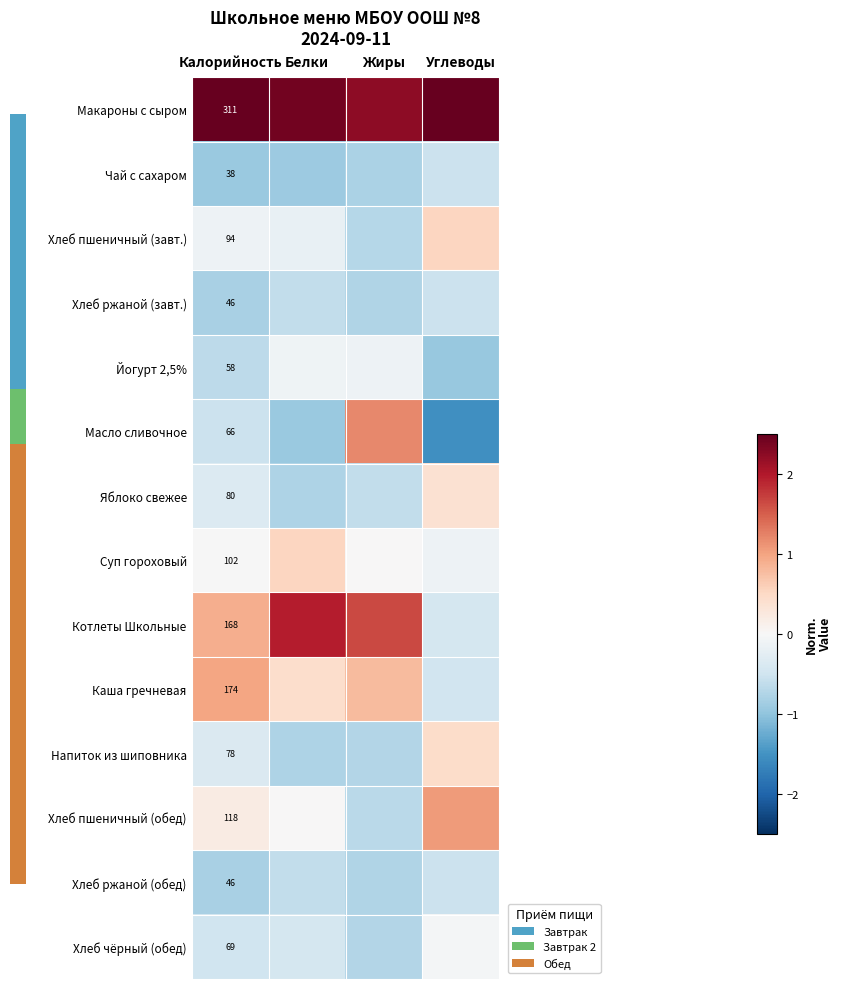

How many series are shown in this chart?

14